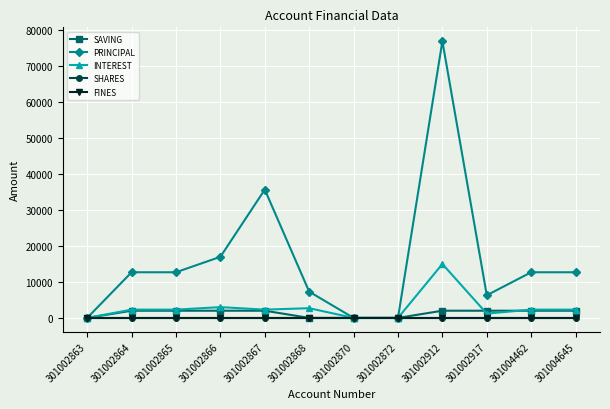

Reading left to right, list all the values displayed in this chart.

SAVING: 0	2000	2000	2000	2000	0	0	0	2000	2000	2000	2000
PRINCIPAL: 0	12700	12700	17000	35700	7300	0	0	77000	6300	12700	12700
INTEREST: 0	2300	2300	3000	2300	2700	0	0	15000	1200	2300	2300
SHARES: 0	0	0	0	0	0	0	0	0	0	0	0
FINES: 0	0	0	0	0	0	0	0	0	0	0	0